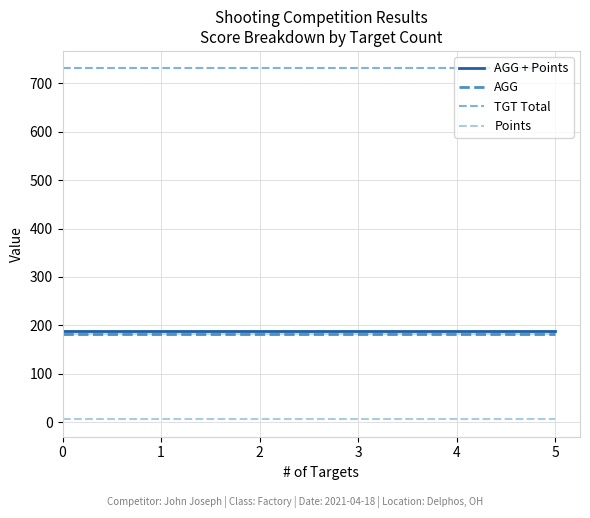

Is the value of TGT Total at 4 greater than the value of Points at 4?

Yes